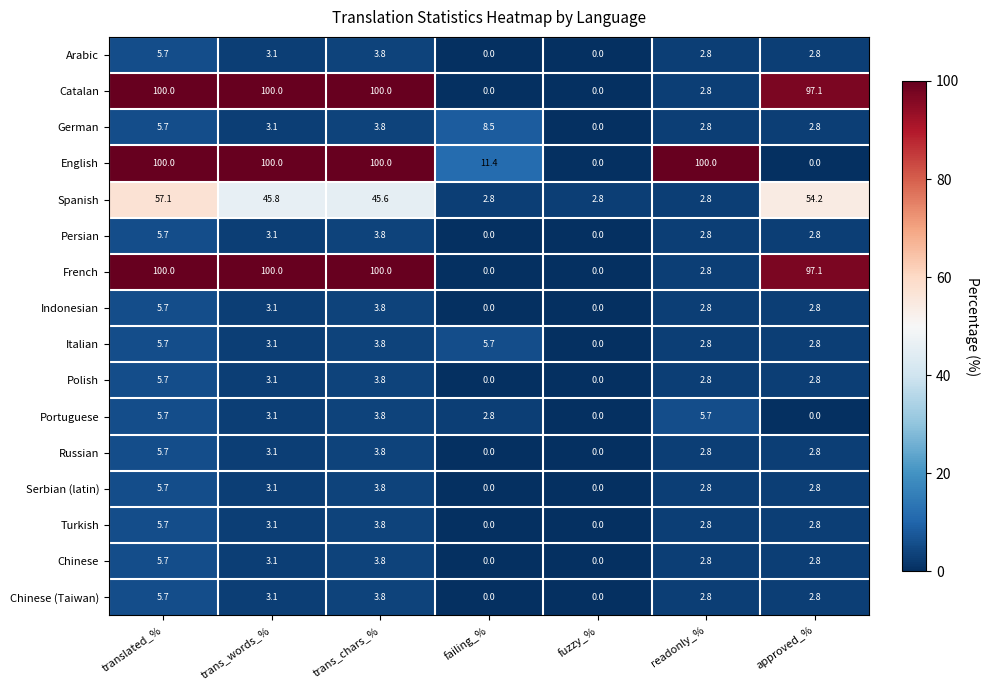

What is the sum of all Chinese (Taiwan) values?

18.2